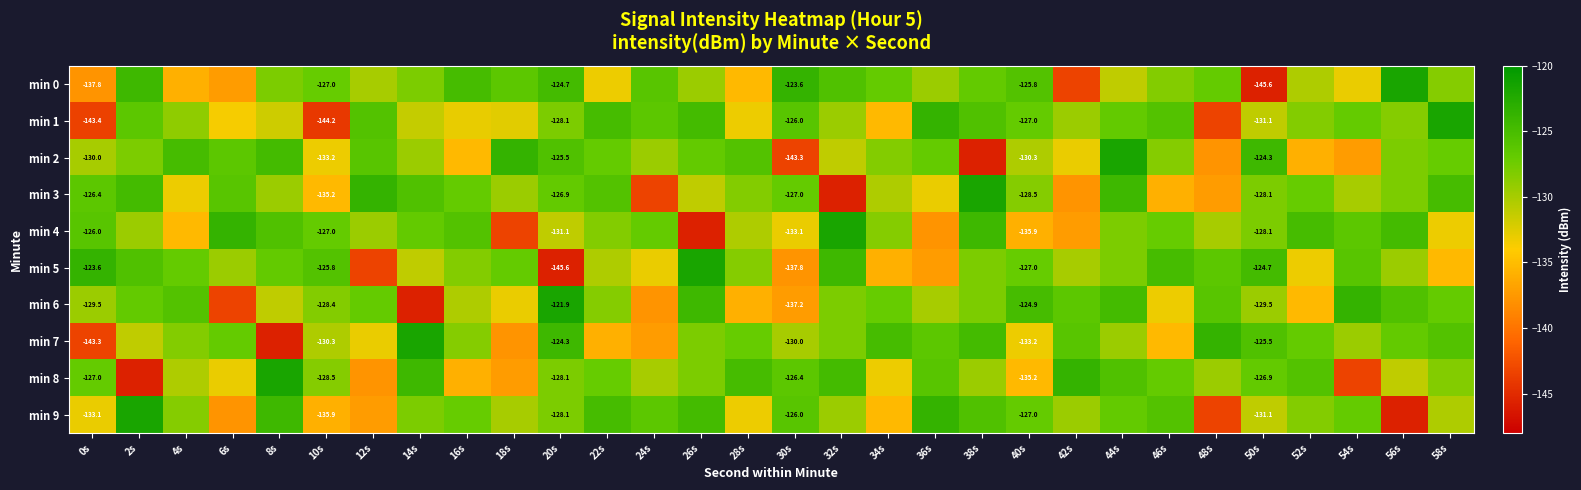

What is the sum of the min 5 values at 18s and 6s?

-256.4